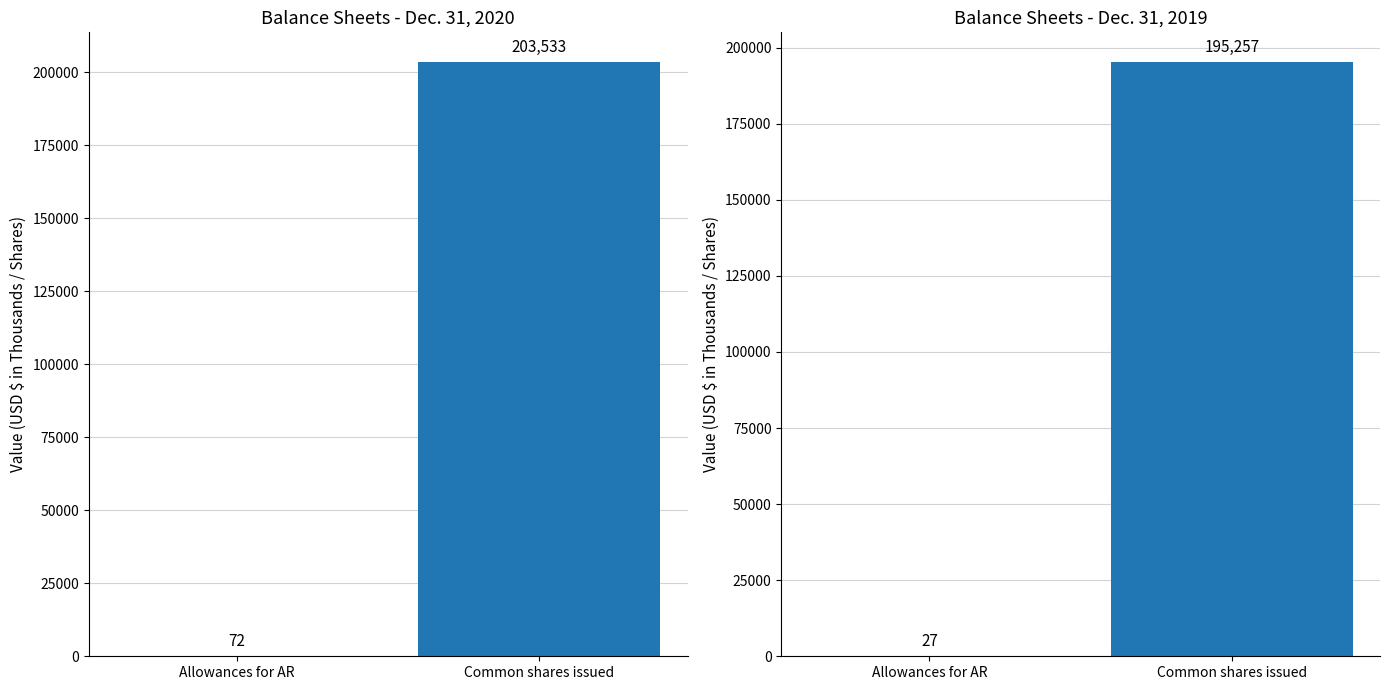

Count the Dec. 31, 2020 values in the range 72 to 203533.

2